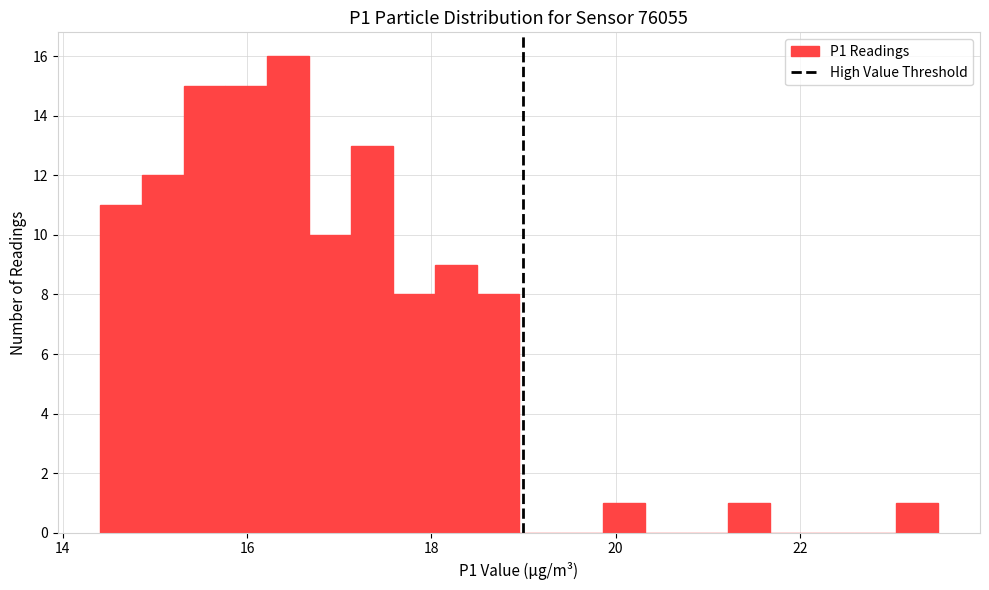

Read against the x-axis, roughly where is the centre of the tallest bar?

16.4